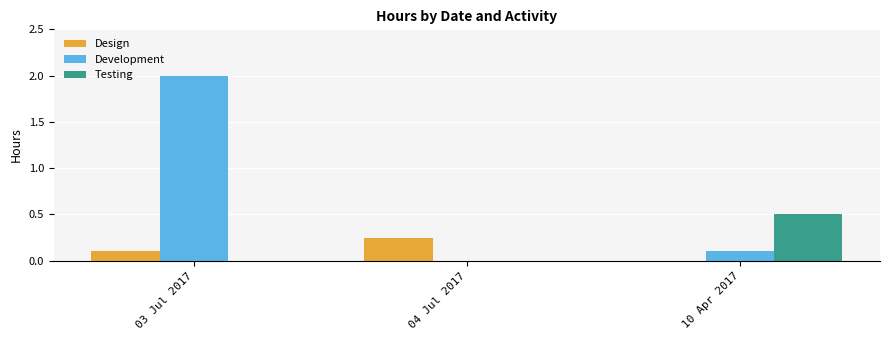

True or false: Design has a value of 0.4 at 04 Jul 2017.

False